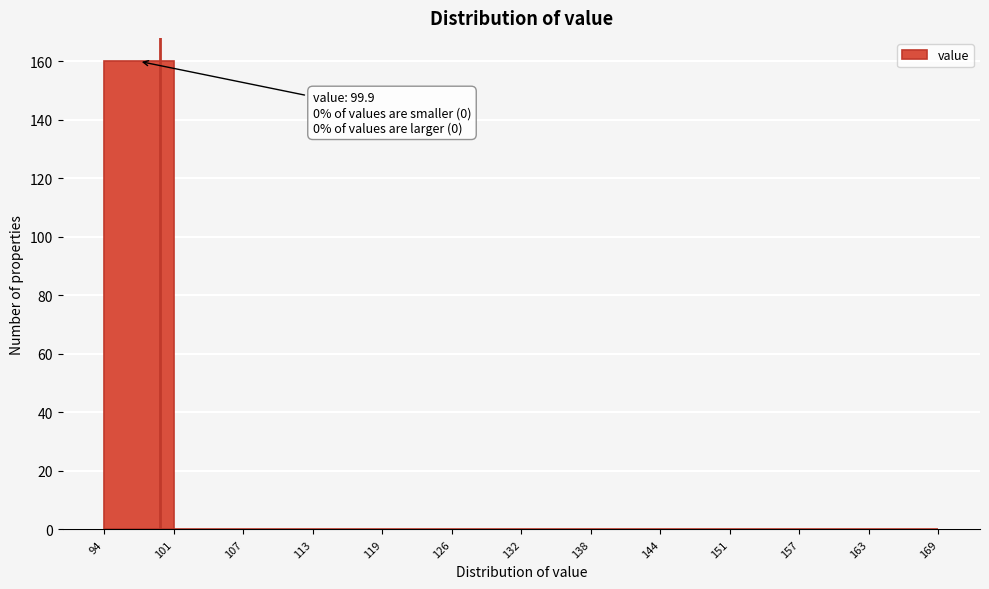

Reading left to right, extract all data points from this chart.

94=160	101=0	107=0	113=0	119=0	126=0	132=0	138=0	144=0	151=0	157=0	163=0